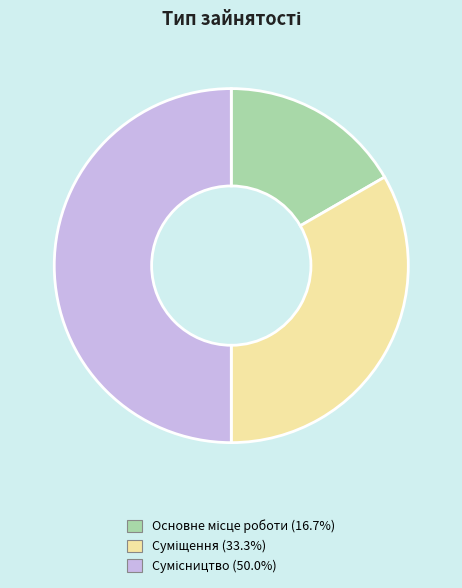

Is there a majority slice in this chart?

No